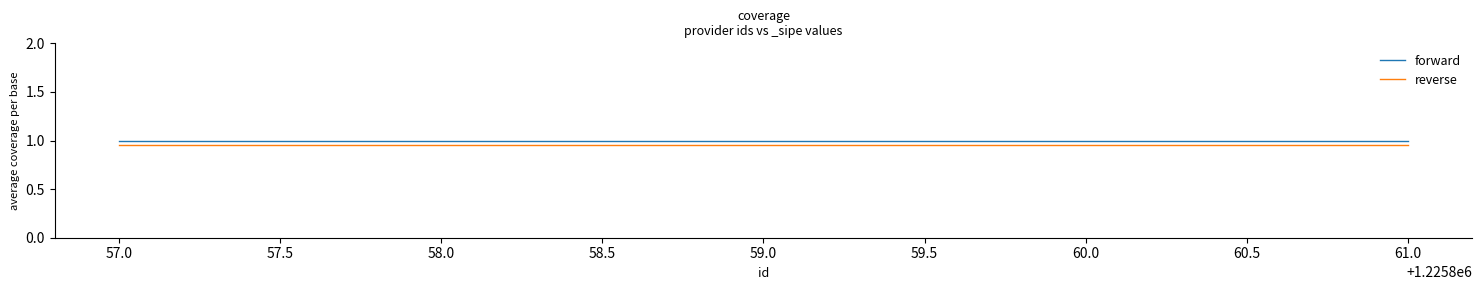

The forward series shows 1.0 at 59.0. True or false?

True